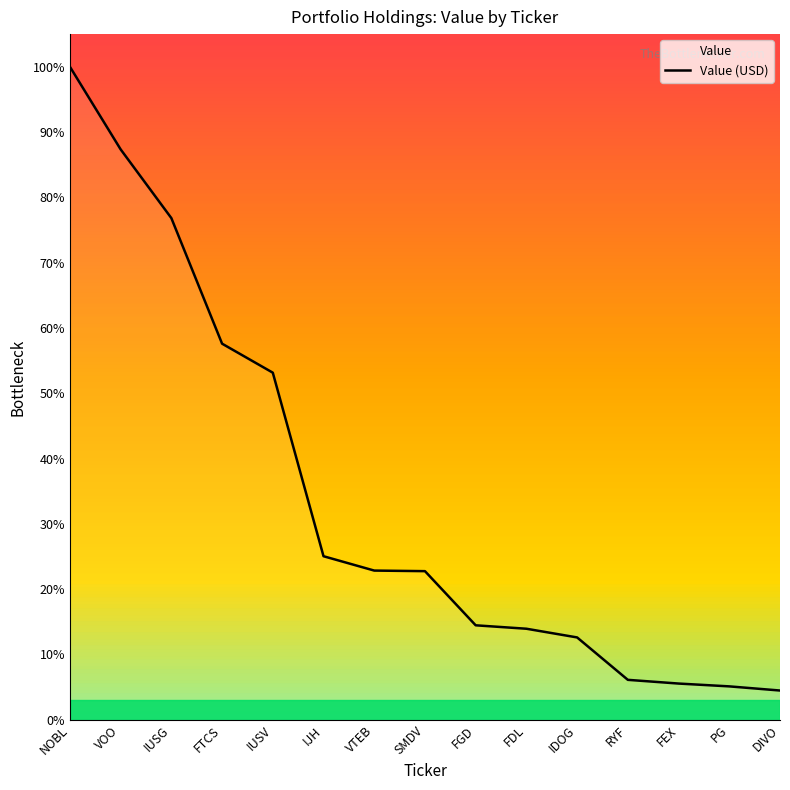

What is the value of the 5th point from the left?

12050000